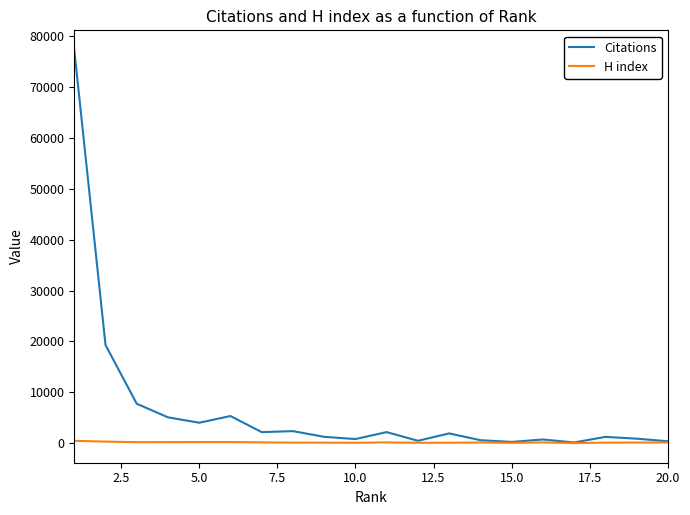

Which series has the largest range (max minus min)?

Citations